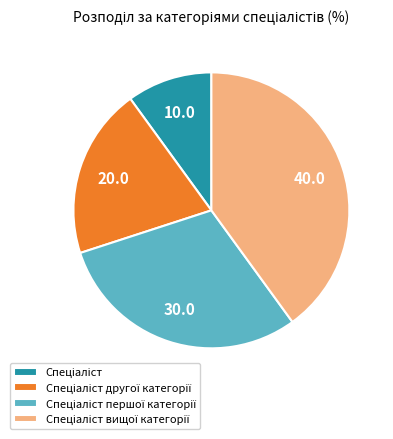

Is there a majority slice in this chart?

No